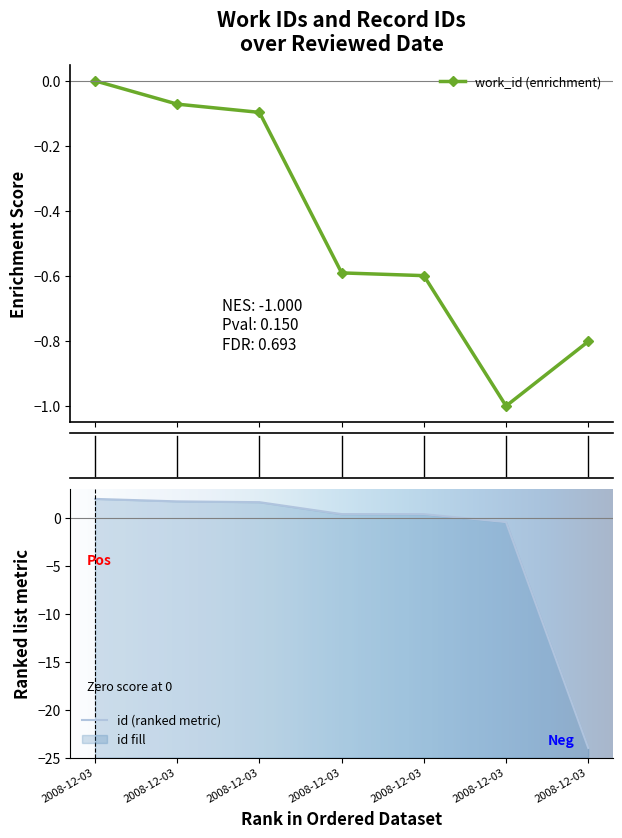

Reading right to left, extract all data points from this chart.

work_id: -0.8	-1.0	-0.6	-0.6	-0.1	-0.1	0.0
id: -24.0	-0.4	0.4	0.4	1.7	1.7	2.0